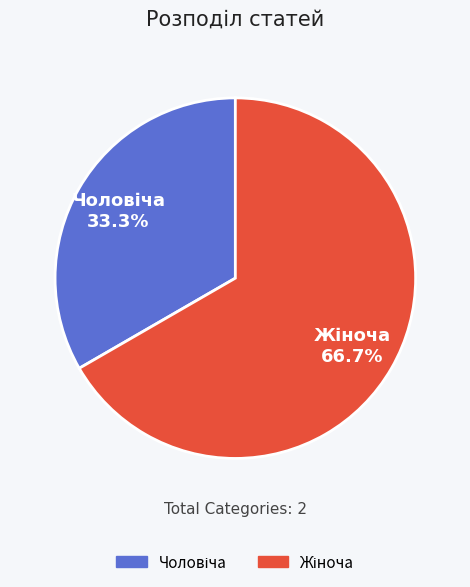

To the nearest percent, what is the average slice percentage?

50%